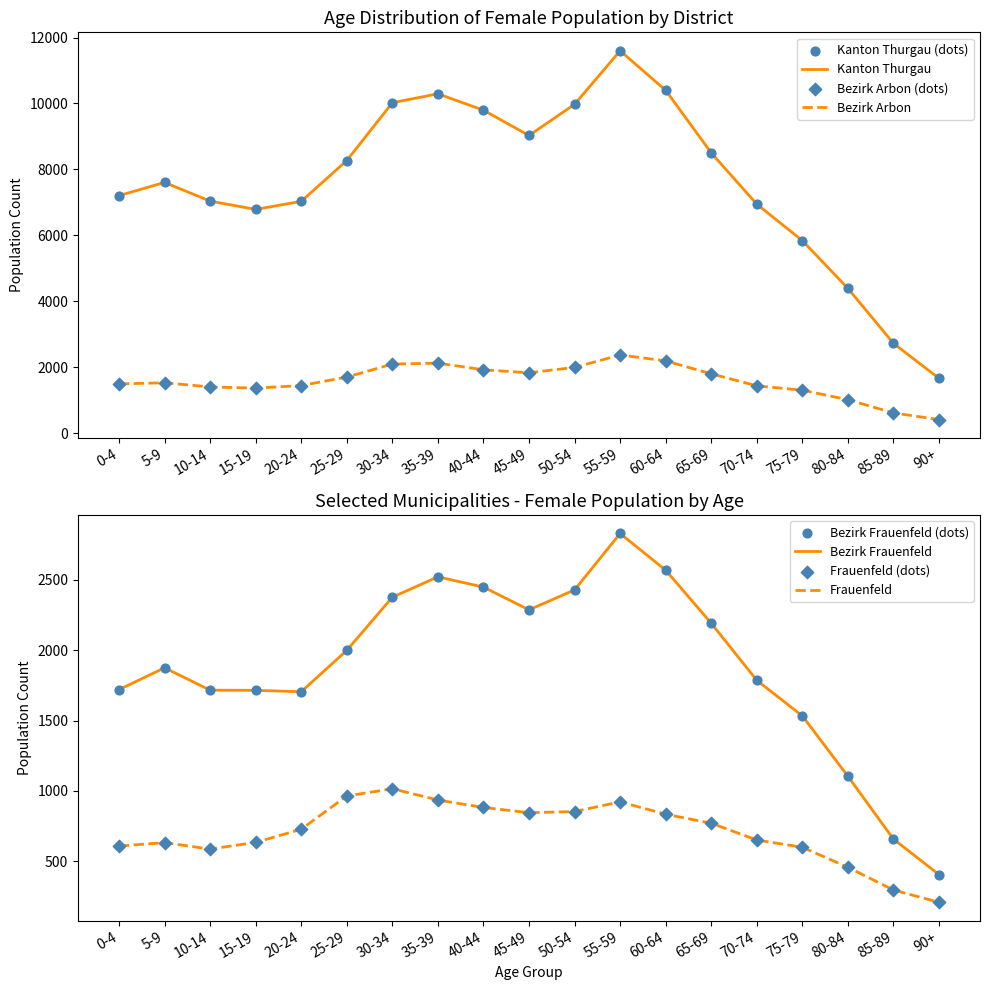

Which series has the widest spread of Y values?

Kanton Thurgau